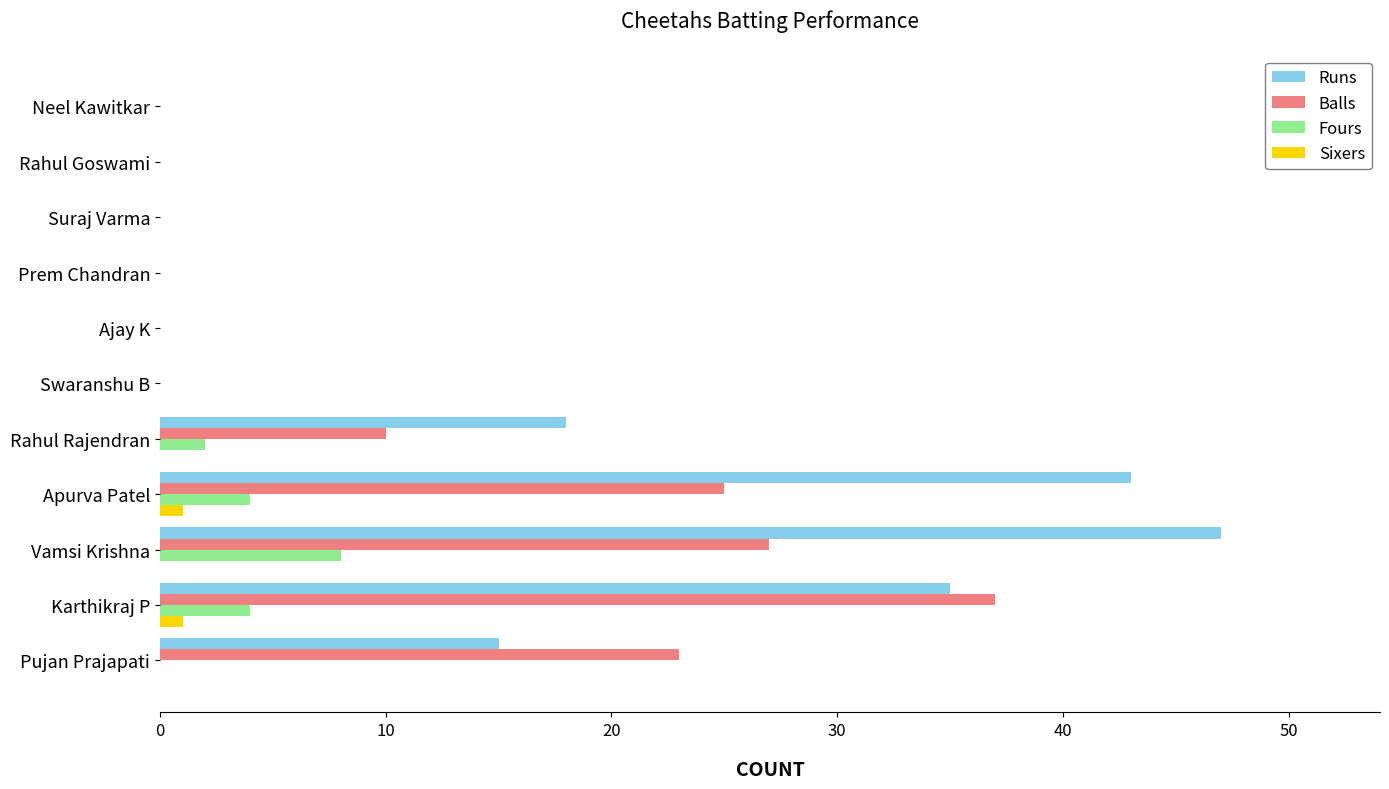

What is the sum of the Runs values at Rahul Rajendran and Pujan Prajapati?

33